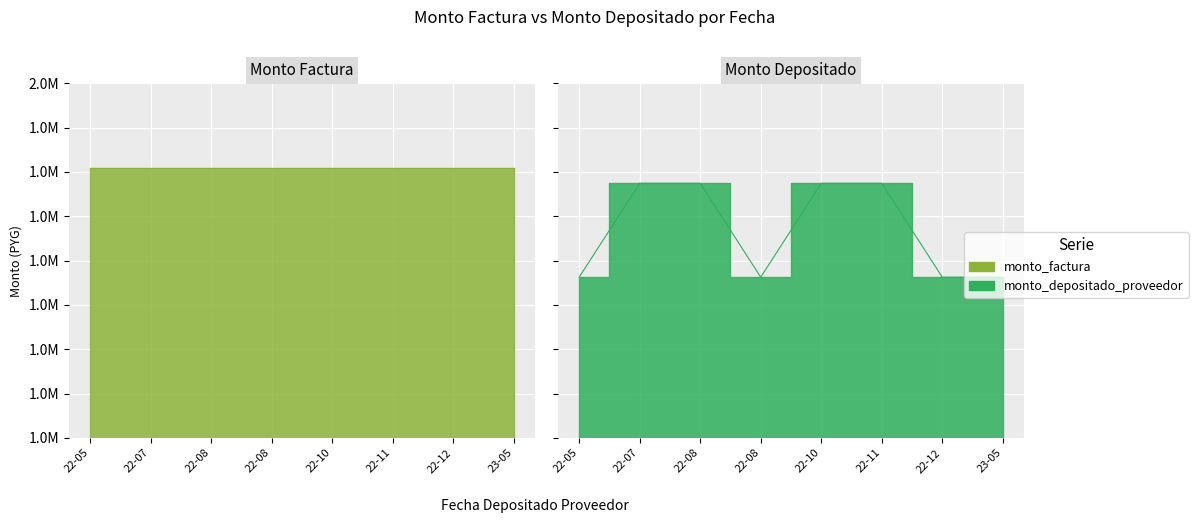

Reading left to right, what are all the values shown in this chart?

1890641	1943624	1943624	1890641	1943624	1943624	1890641	1890641